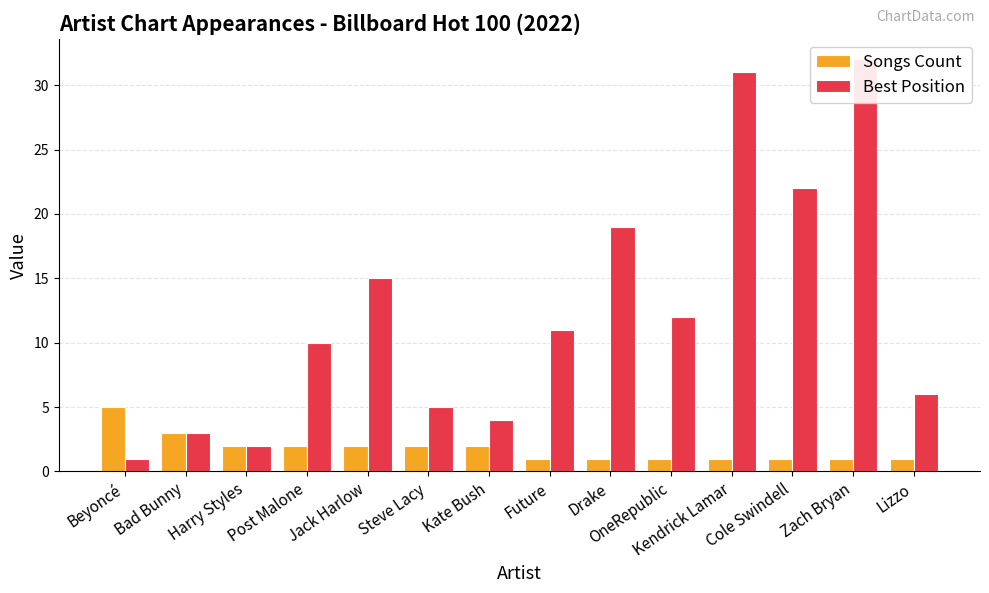

Which series has the largest total across all categories?

Best Position